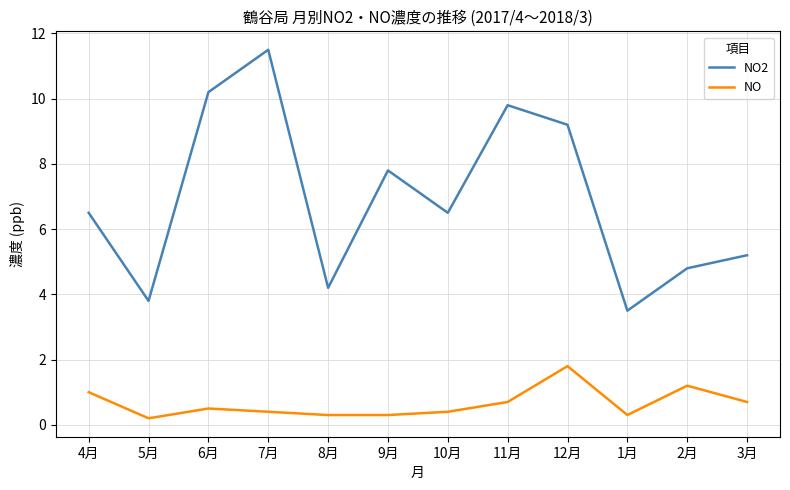

What is the lowest value of the NO series?

0.2